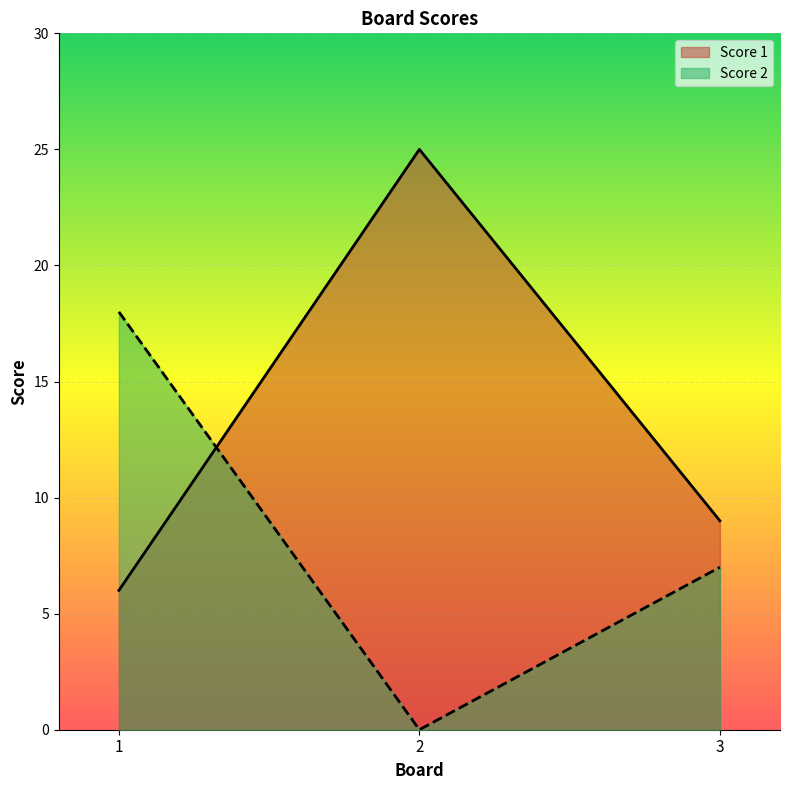

Which category has the lowest value across all series?

2